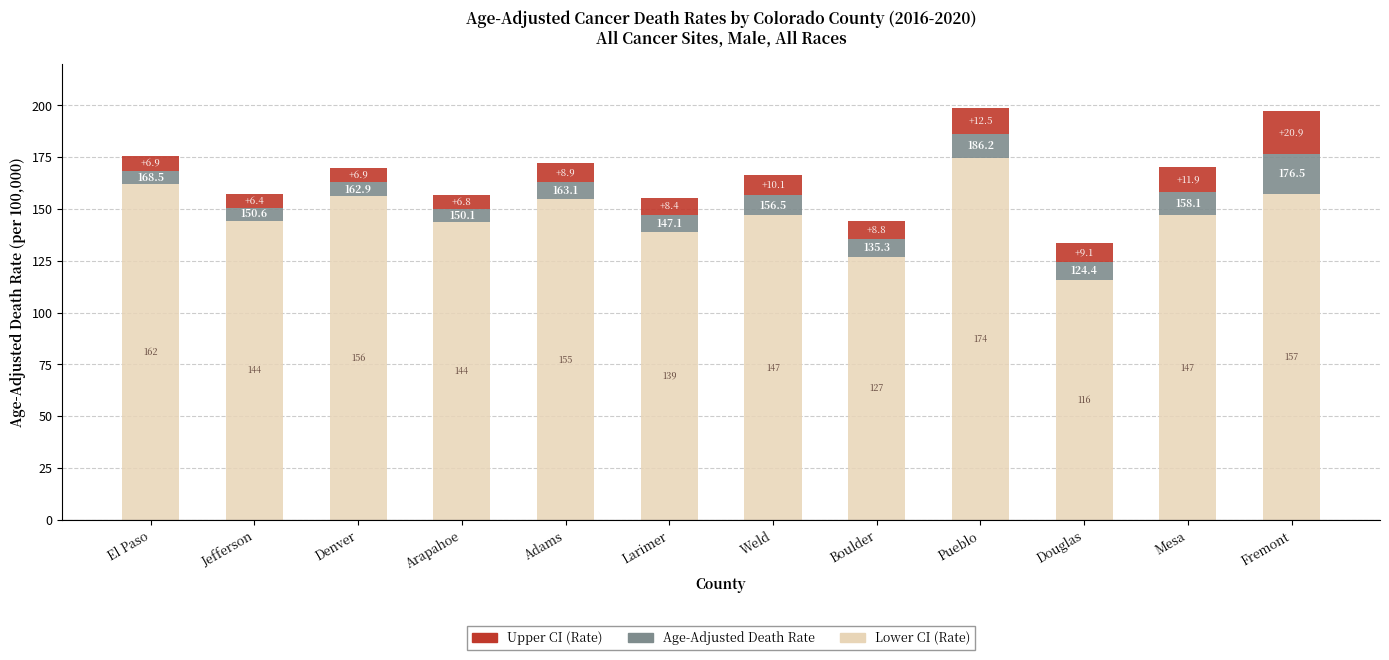

How many data points in Lower CI (Rate) are less than 147?

6